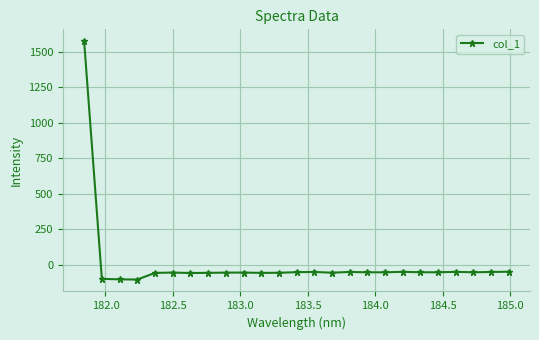

What is the difference between the second highest and second lowest values?

53.6